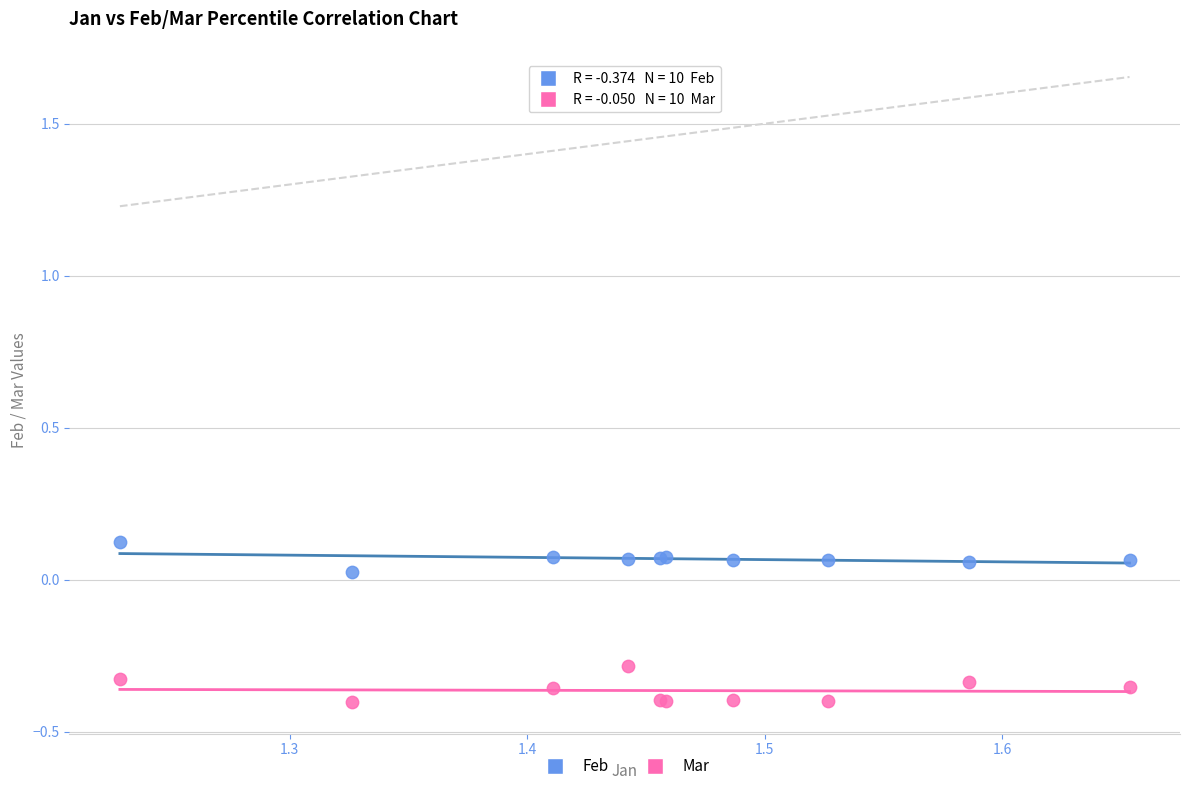

What is the X range (max minus min) for the scatter plot?

0.4